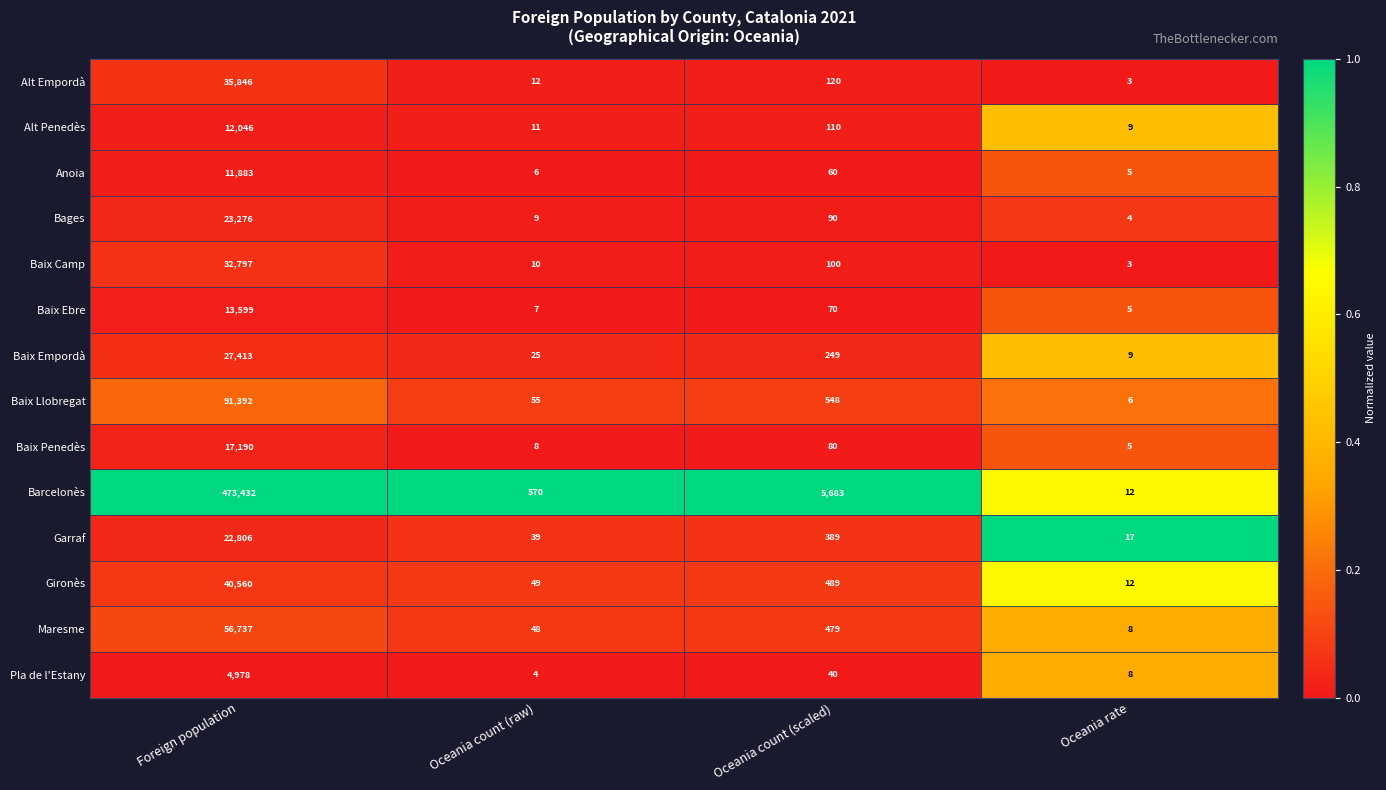

What is the difference between the Maresme values at Oceania rate and Foreign population?

56729